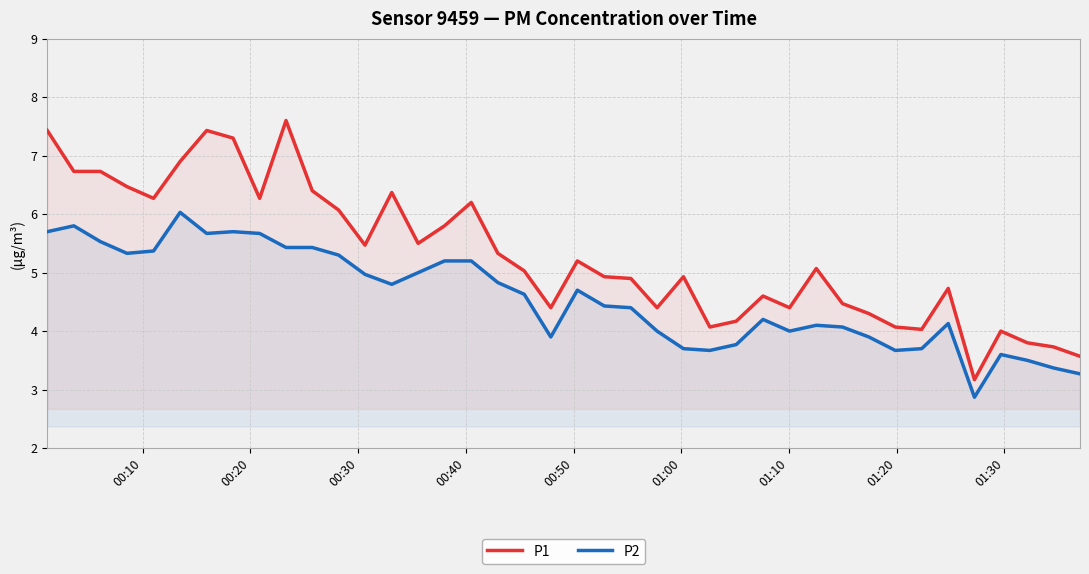

What is the minimum value for P1?

3.2